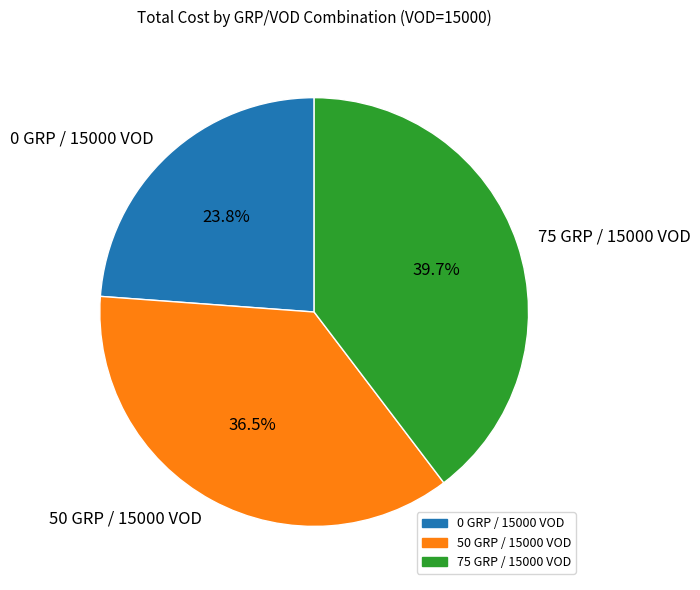

What percentage is the 0 GRP / 15000 VOD slice, to the nearest percent?

24%